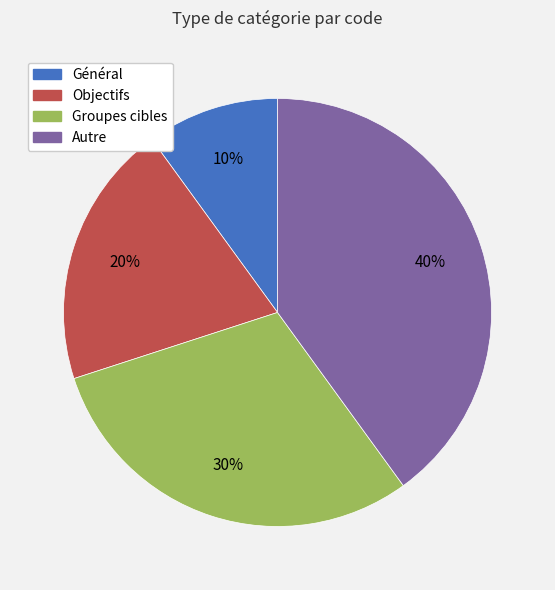

How many segments does this pie chart have?

4